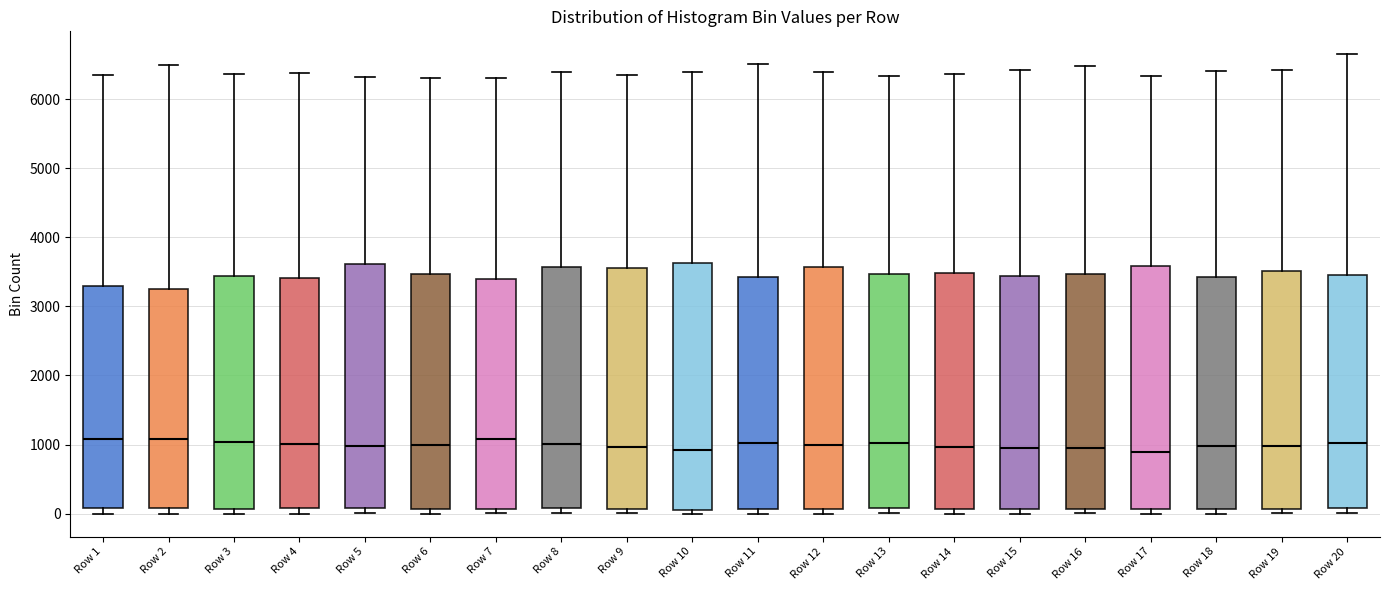

Where is the upper edge of the box for Row 14 on the y-axis? The values are not printed on the chart, so give them approximately, as read against the axis.

3500